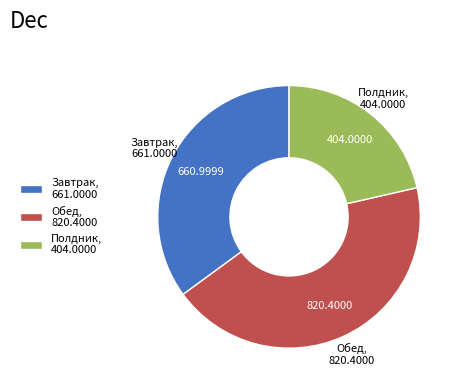

Rank the categories by value from highest to lowest.

Обед, 820.4000, Завтрак, 661.0000, Полдник, 404.0000